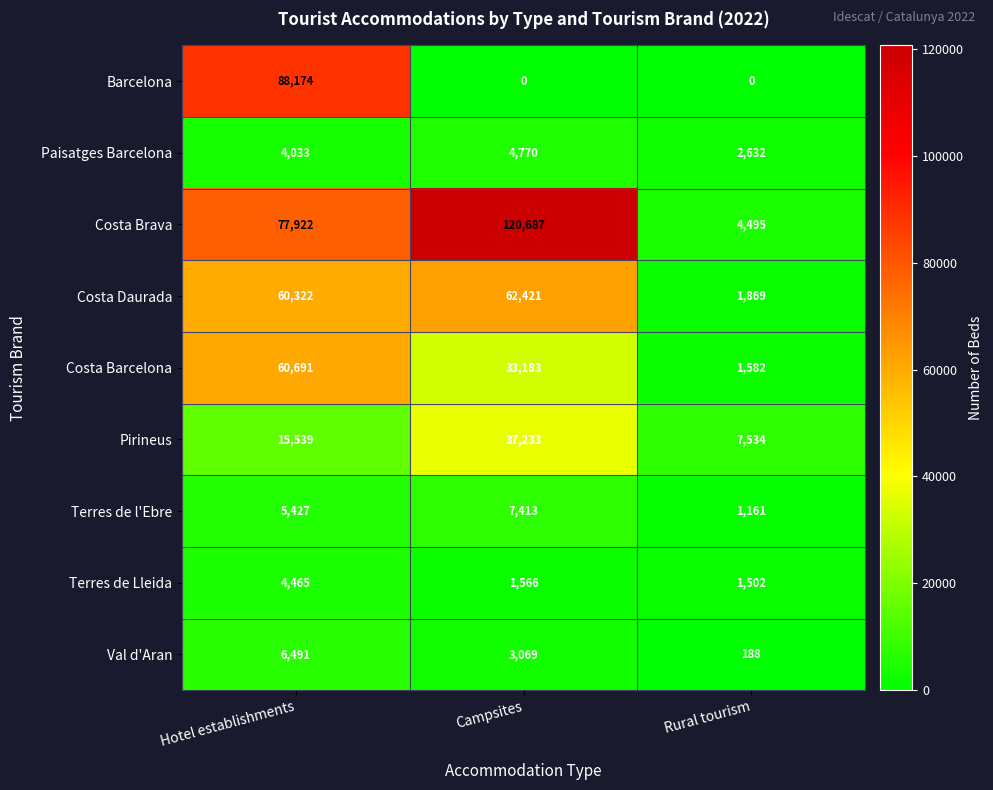

Reading right to left, transcribe all the data shown in this chart.

Barcelona: Rural tourism=0	Campsites=0	Hotel establishments=88174
Paisatges Barcelona: Rural tourism=2632	Campsites=4770	Hotel establishments=4033
Costa Brava: Rural tourism=4495	Campsites=120687	Hotel establishments=77922
Costa Daurada: Rural tourism=1869	Campsites=62421	Hotel establishments=60322
Costa Barcelona: Rural tourism=1582	Campsites=33183	Hotel establishments=60691
Pirineus: Rural tourism=7534	Campsites=37233	Hotel establishments=15539
Terres de l'Ebre: Rural tourism=1161	Campsites=7413	Hotel establishments=5427
Terres de Lleida: Rural tourism=1502	Campsites=1566	Hotel establishments=4465
Val d'Aran: Rural tourism=188	Campsites=3069	Hotel establishments=6491